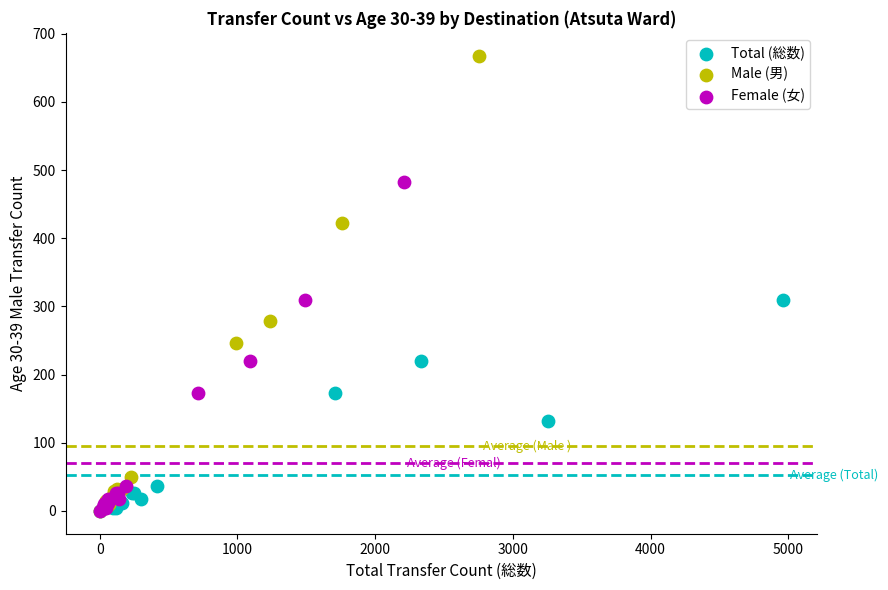

Which series reaches the maximum Y coordinate?

Male (男)